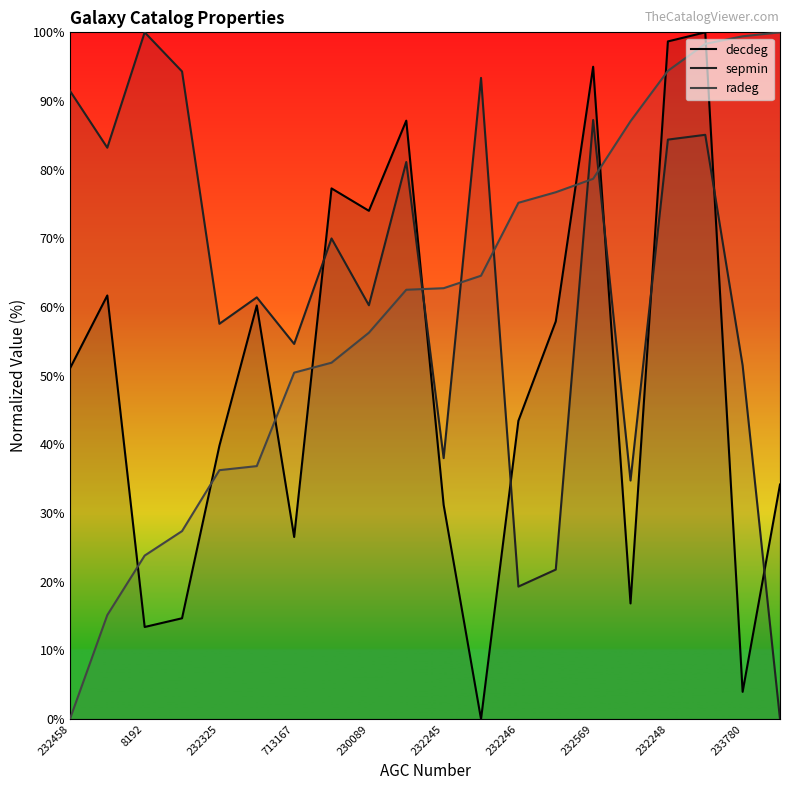

Rank the series by their average value, from highest to lowest.

sepmin, radeg, decdeg